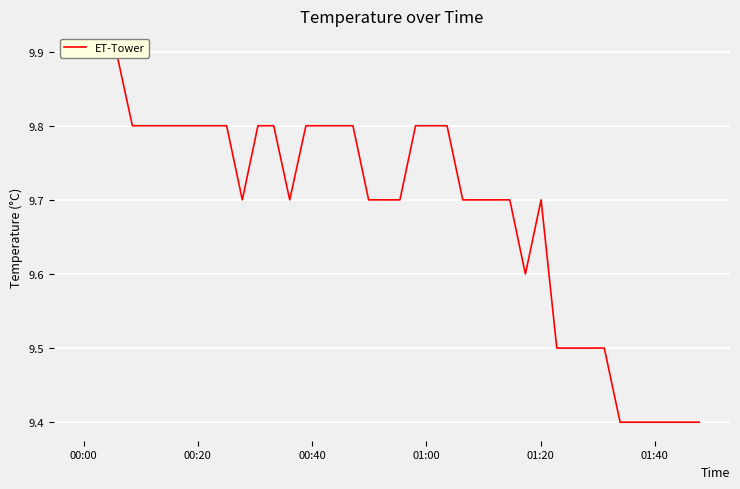

True or false: there are more than 1 points higher than both neighbors.

False